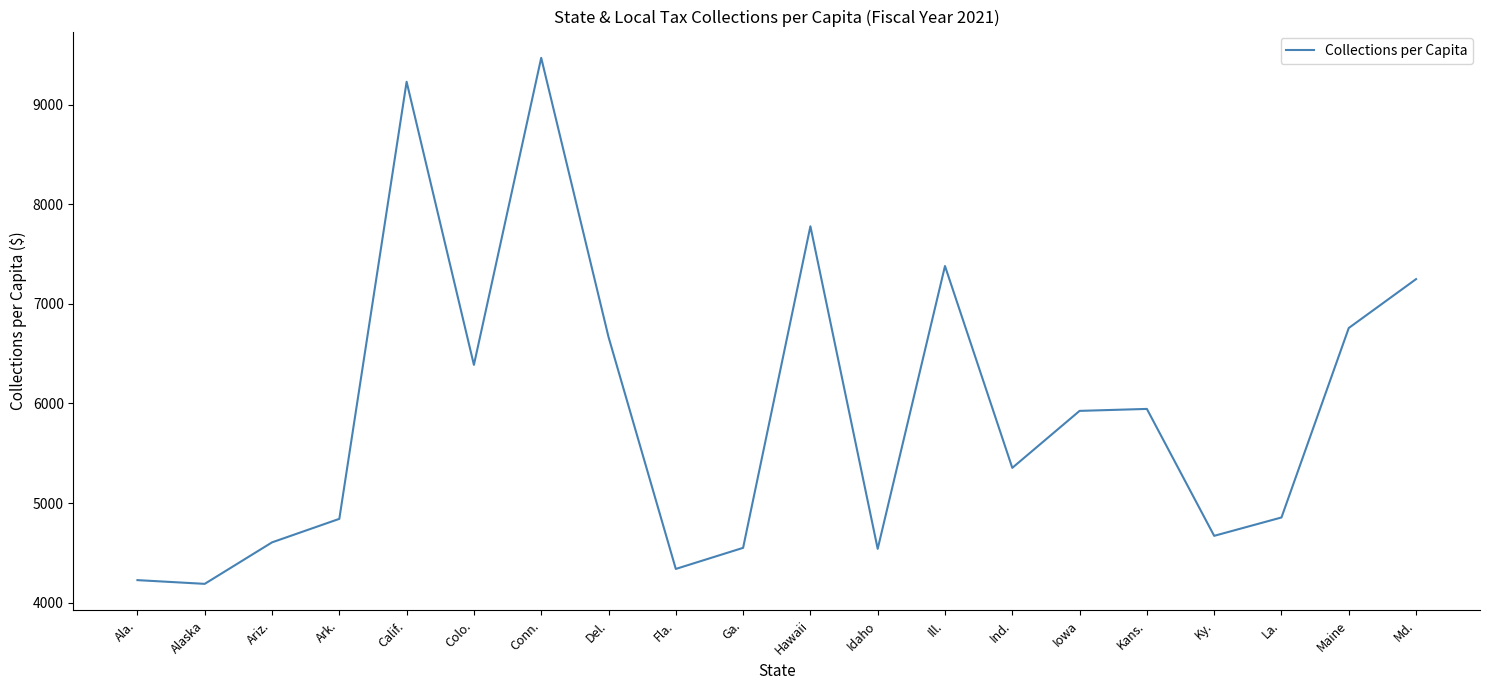

What is the difference between the maximum and second lowest values?

5242.1